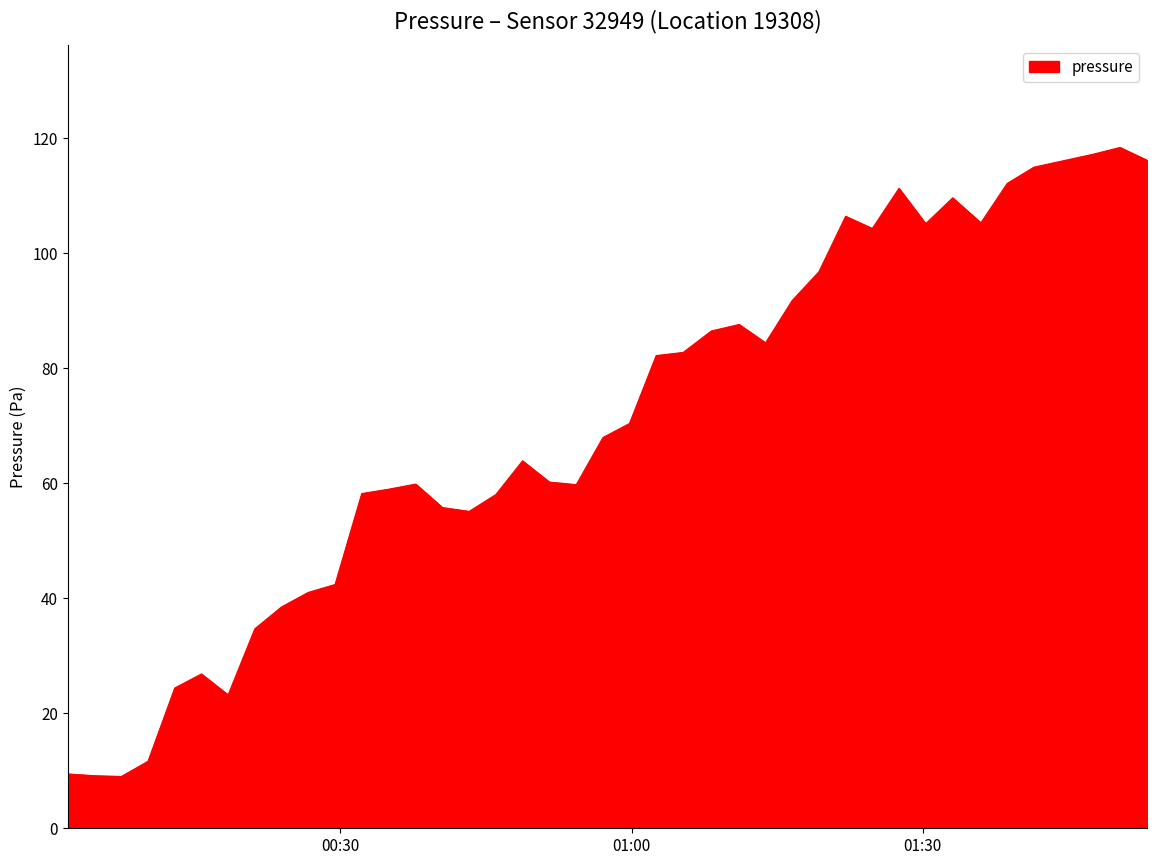

What is the difference between the maximum and minimum values?

109.4